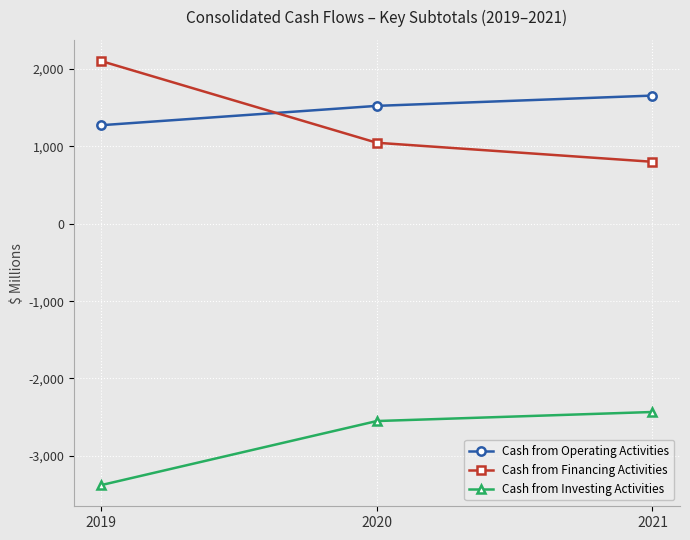

True or false: Cash from Financing Activities has a value of 2104 at 2019.

True